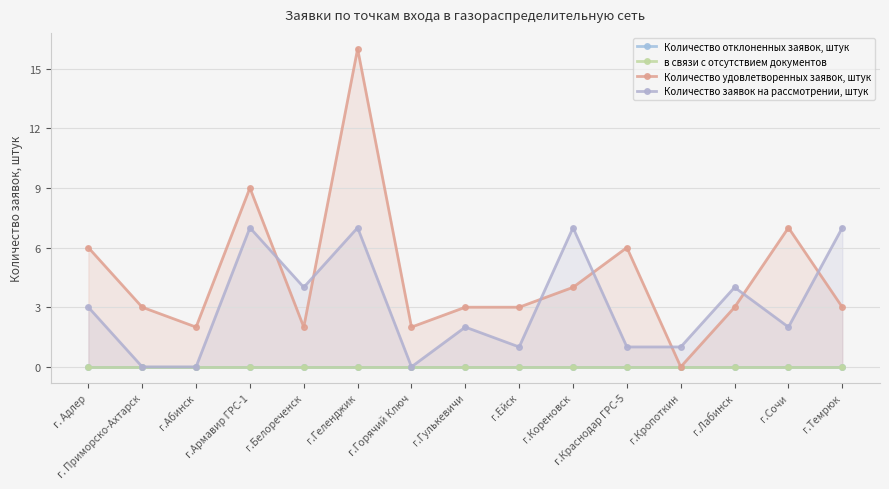

What position from the right is г.Темрюк?

1